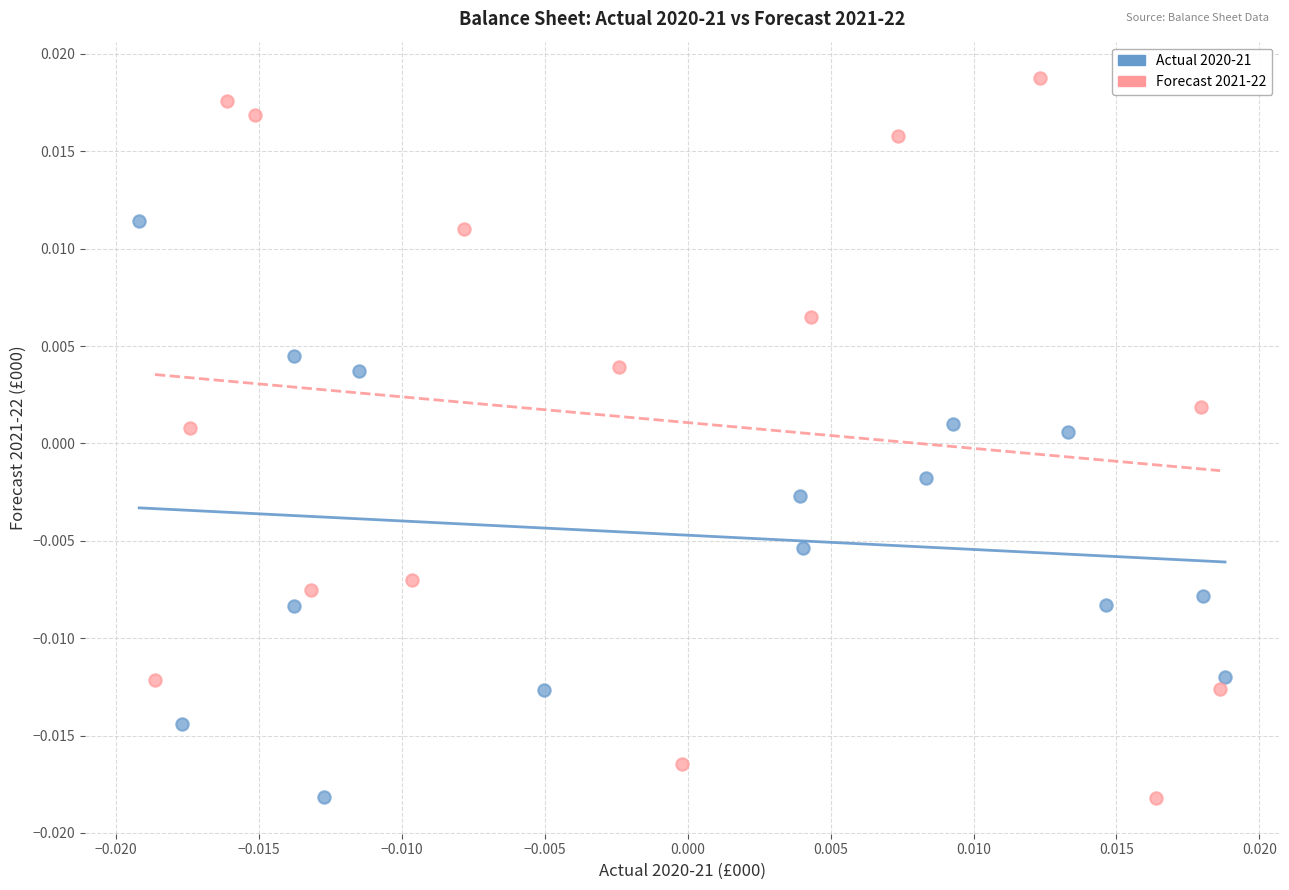

Which series reaches the maximum Y coordinate?

Forecast 2021-22